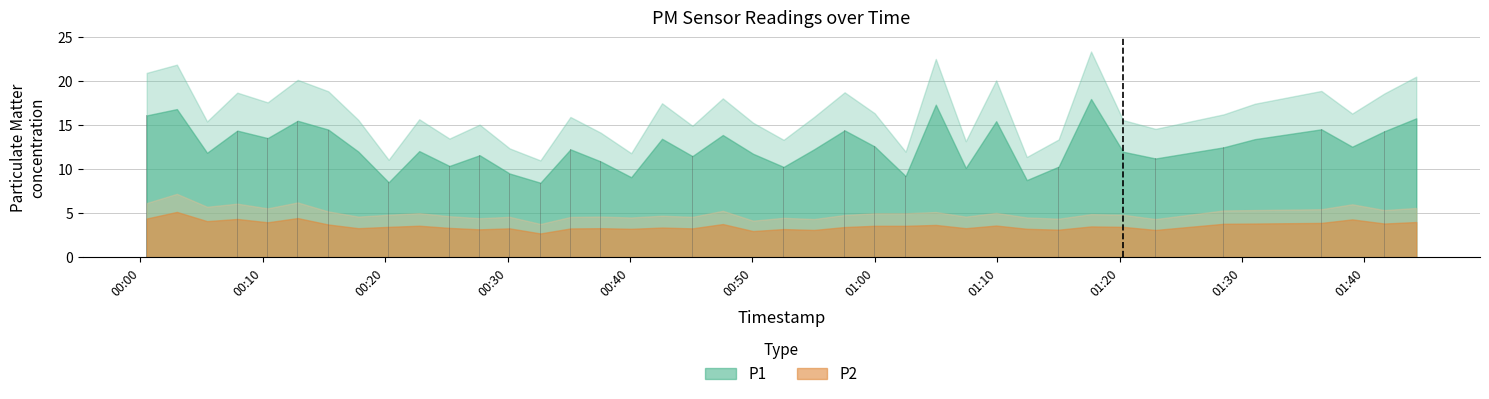

What is the value of the 30th bar from the left?

8.8